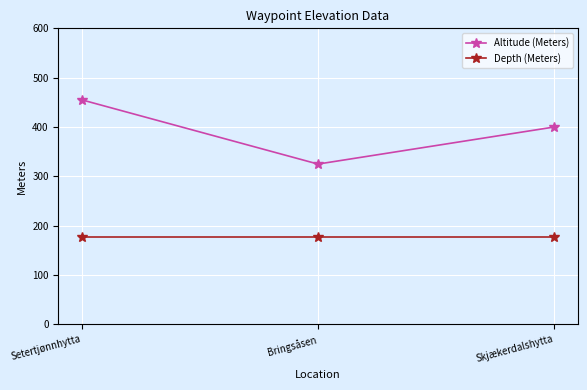

Is the value of Depth (Meters) at Bringsåsen greater than the value of Altitude (Meters) at Skjækerdalshytta?

No